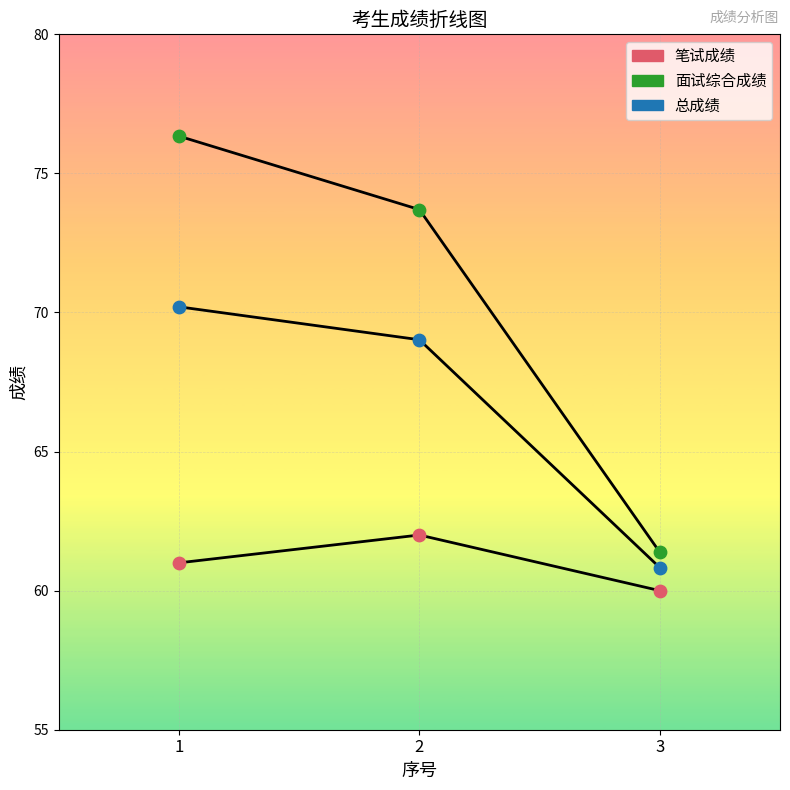

How many lines are shown in the chart?

3